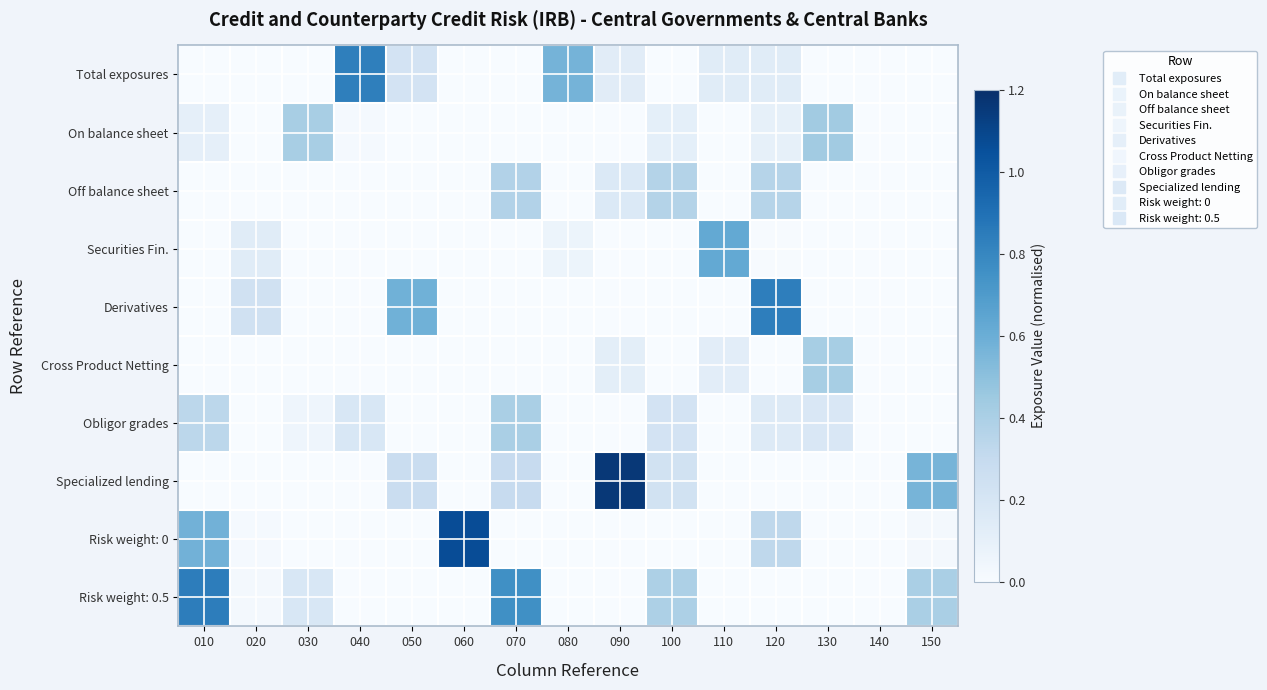

At which category is the sum across all series the highest?

120